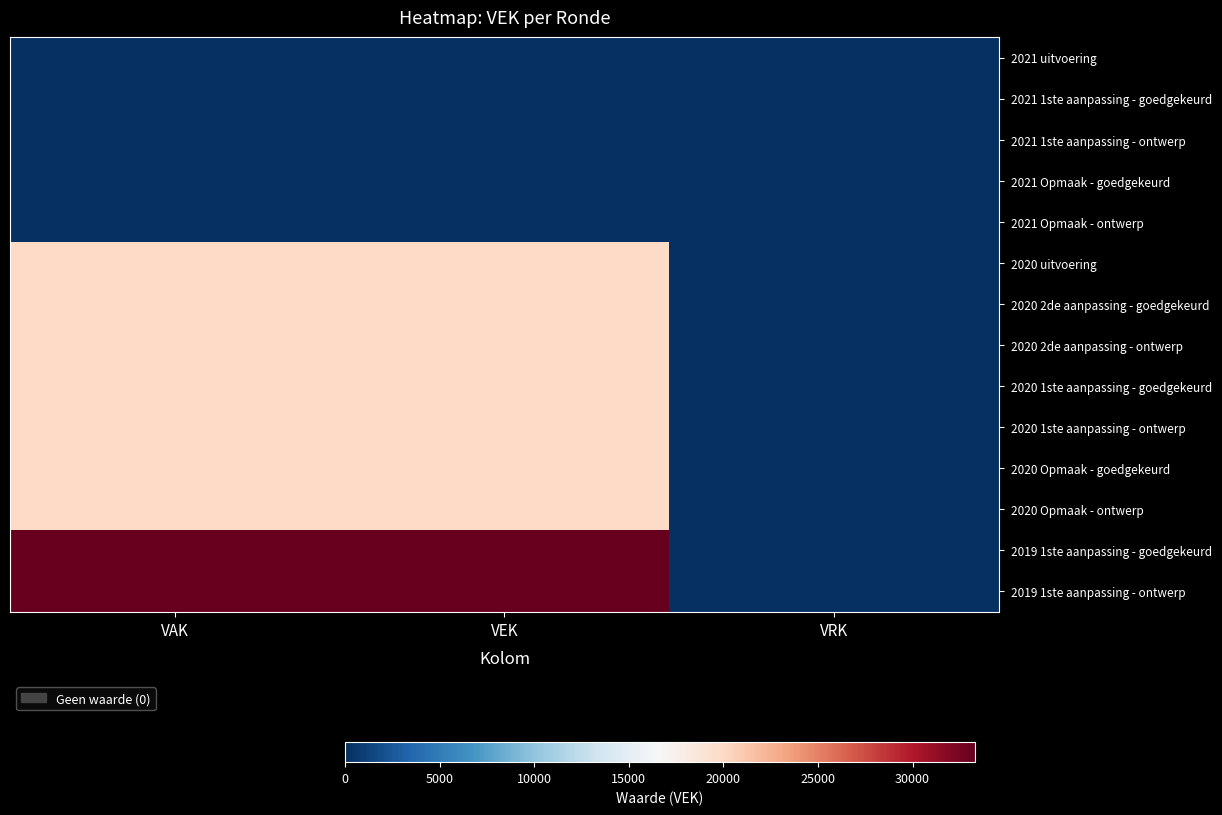

What is the sum of all 2020 1ste aanpassing - goedgekeurd values?

40000